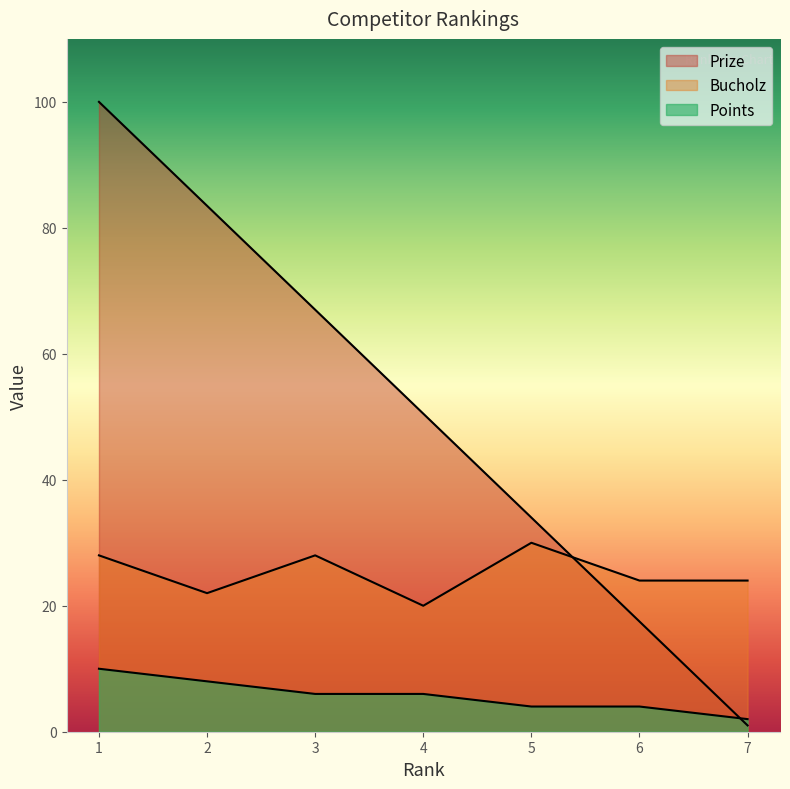

How many data points in Prize are above 50?

4